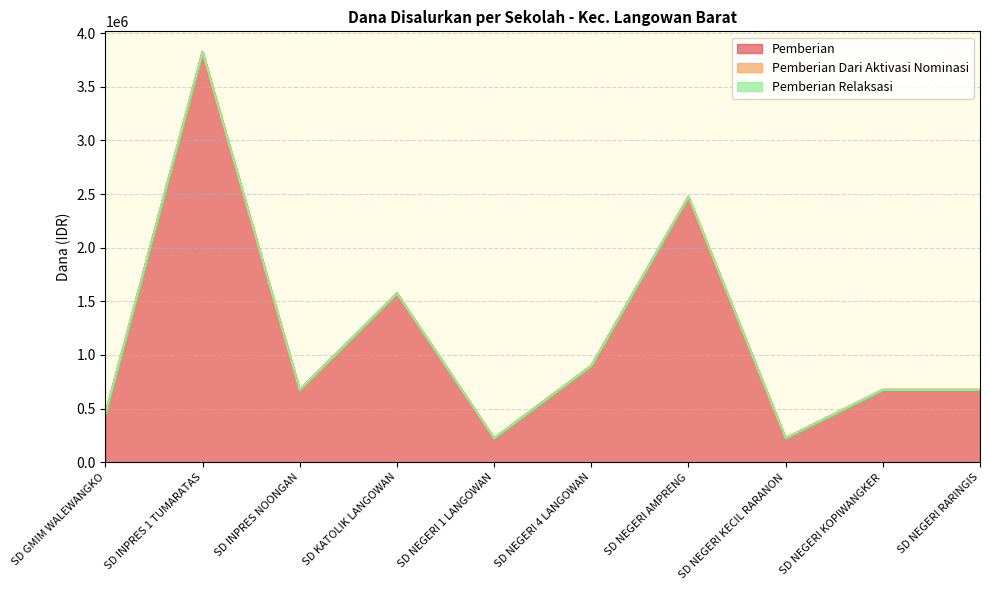

Does the chart have visible grid lines?

Yes